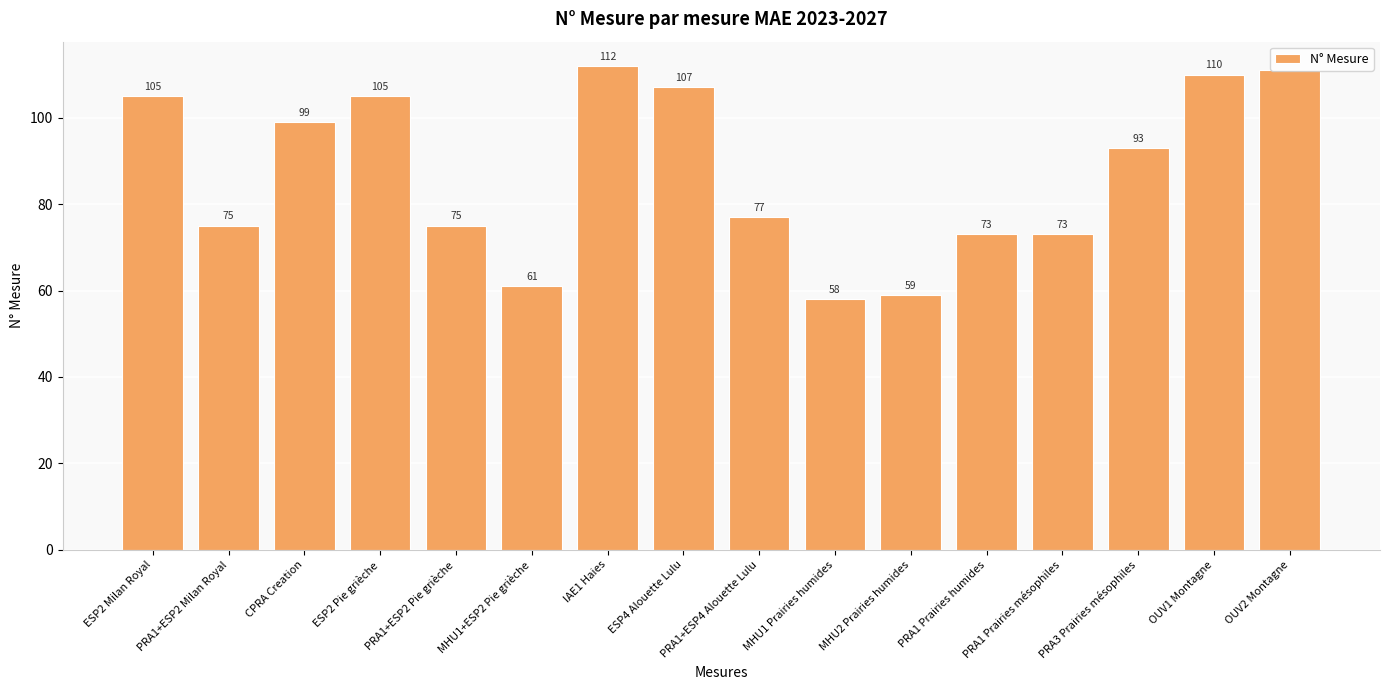

What is the sum of all values?

1393